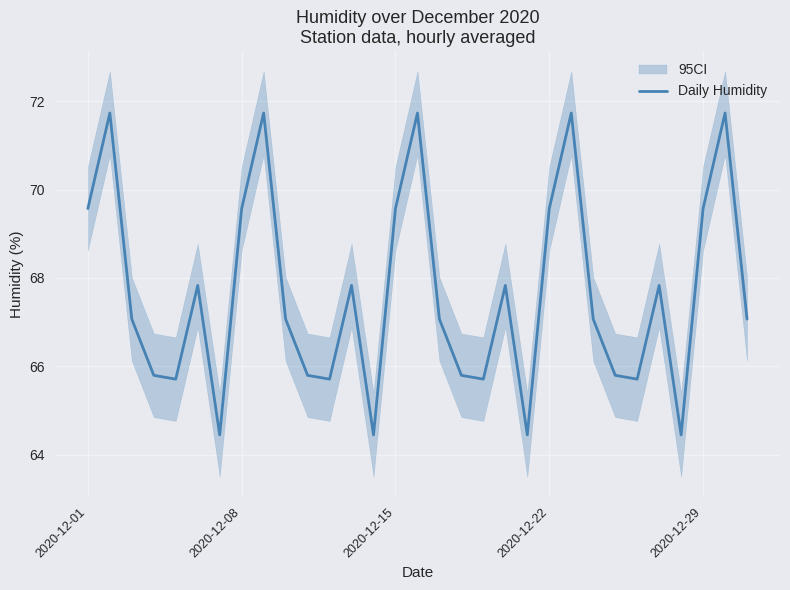

The Daily Humidity series shows 69.6 at 2020-12-22. True or false?

True